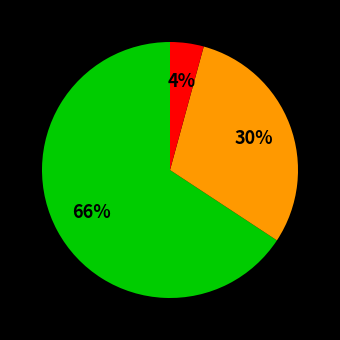

Is there any slice that represents more than half of the pie?

Yes